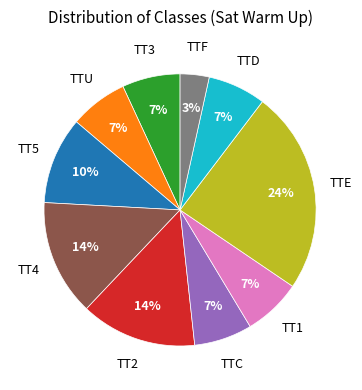

To the nearest percent, what is the average slice percentage?

10%